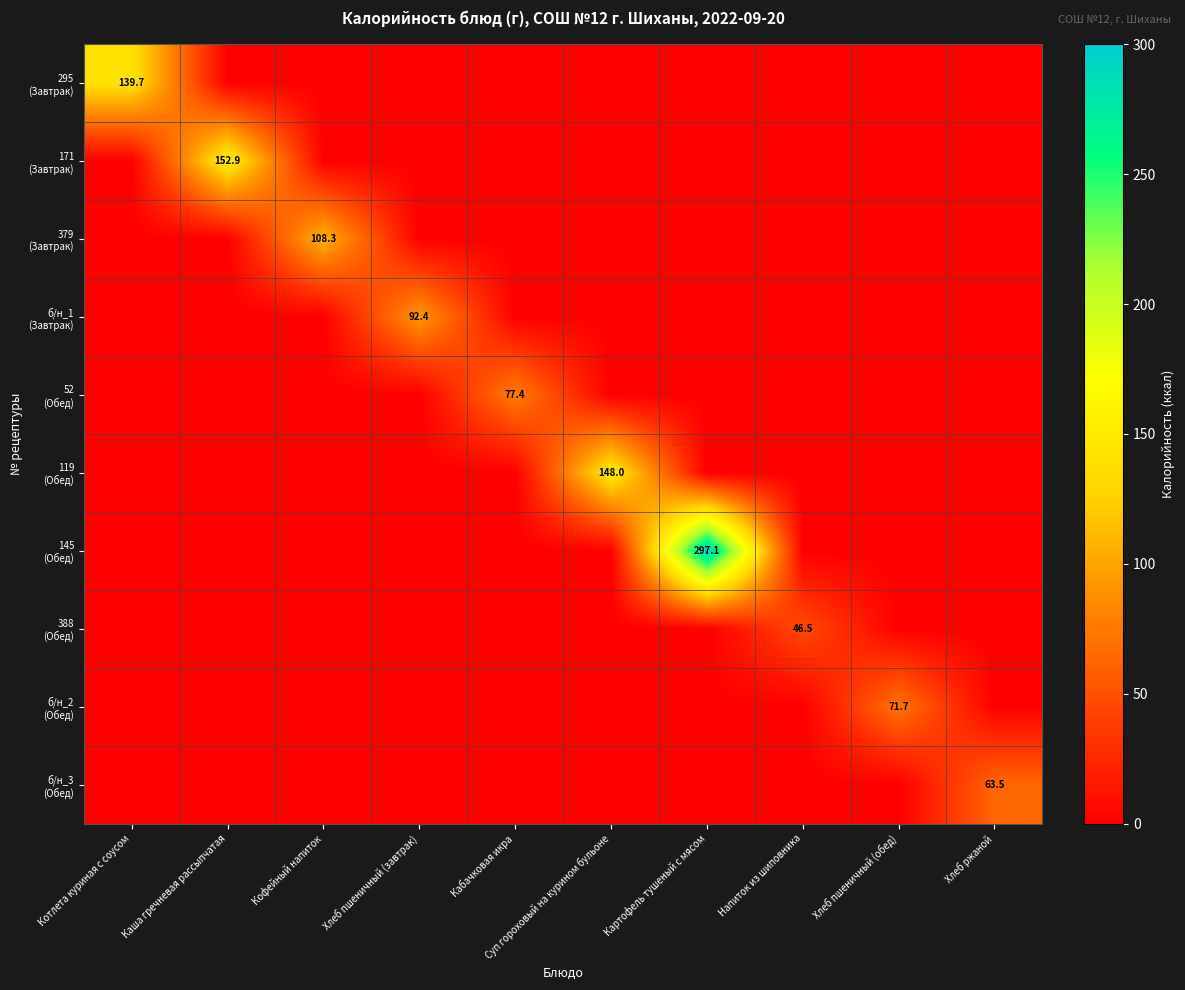

What is the greatest value displayed?

297.1